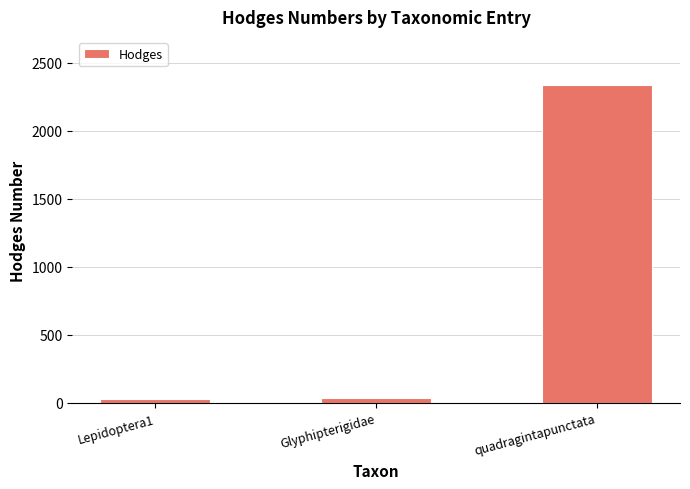

What is the greatest value displayed?

2338.0